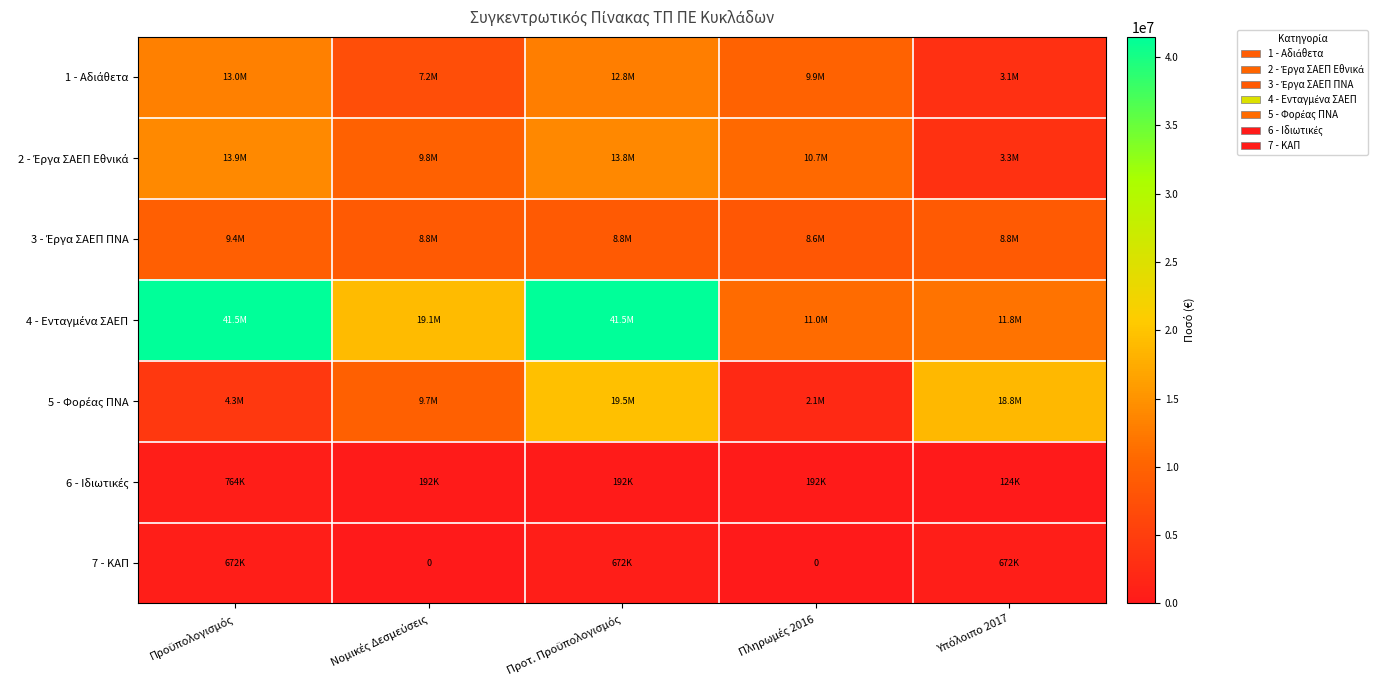

How many data points in 7 - ΚΑΠ are above 672310?

3